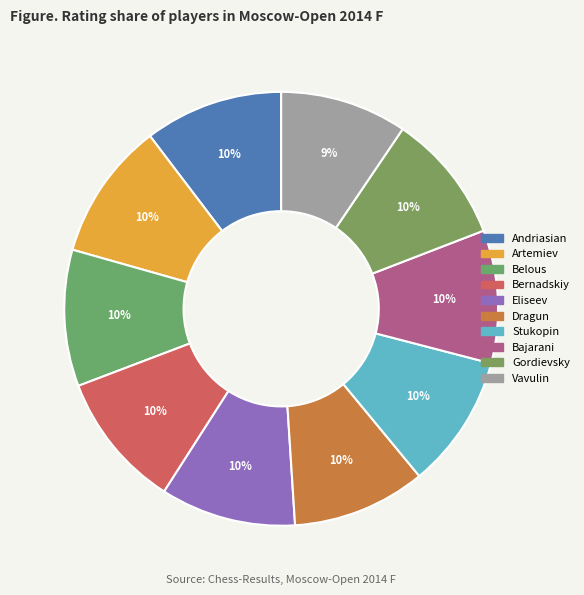

Count the number of slices in the pie.

10